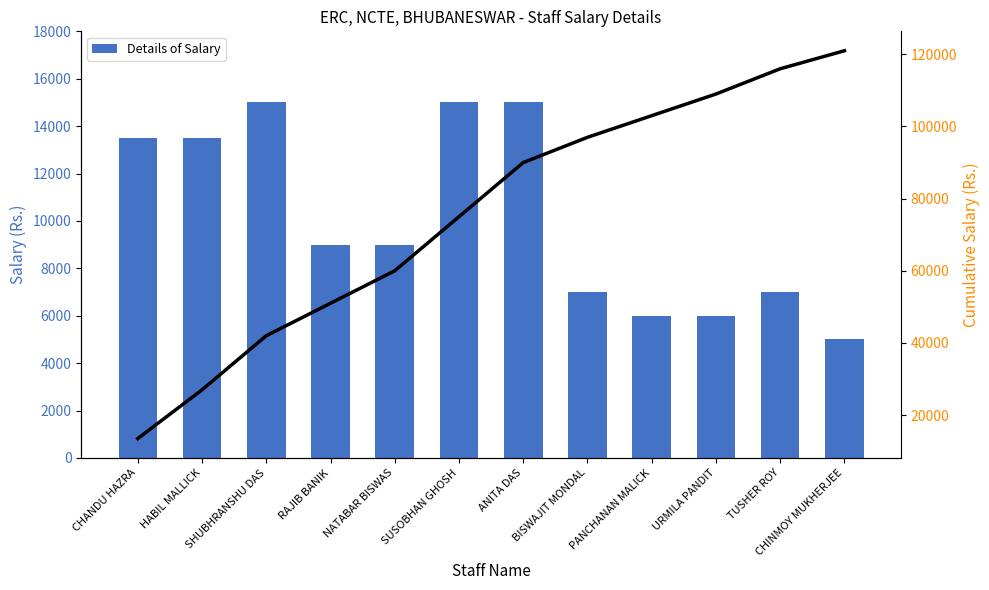

What is the difference between the highest and lowest values at PANCHANAN MALICK?

97000